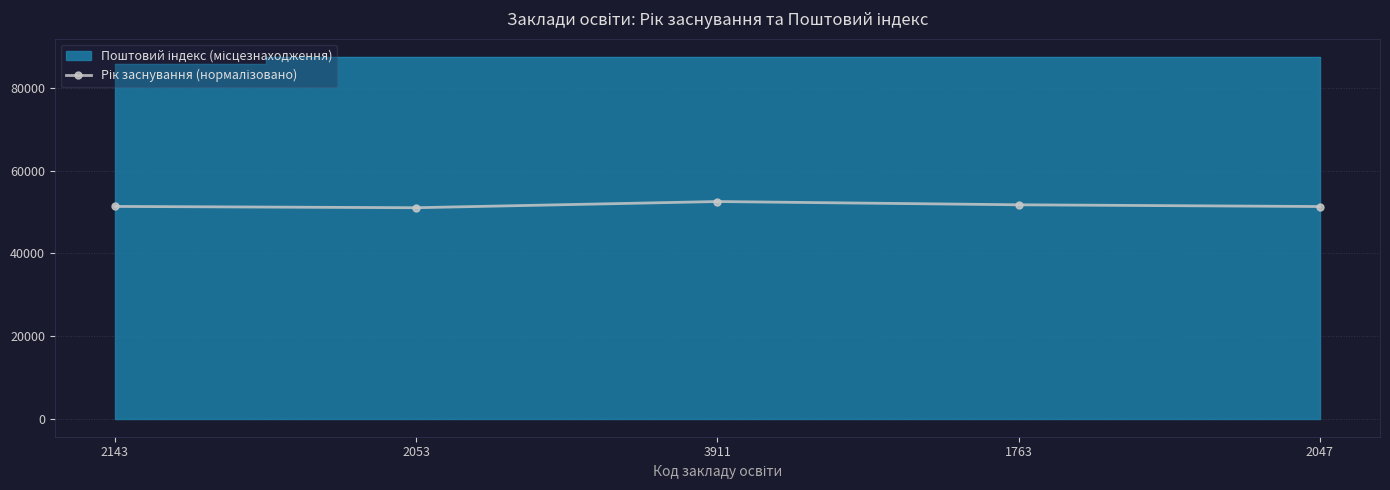

How many values are below 51342?

2